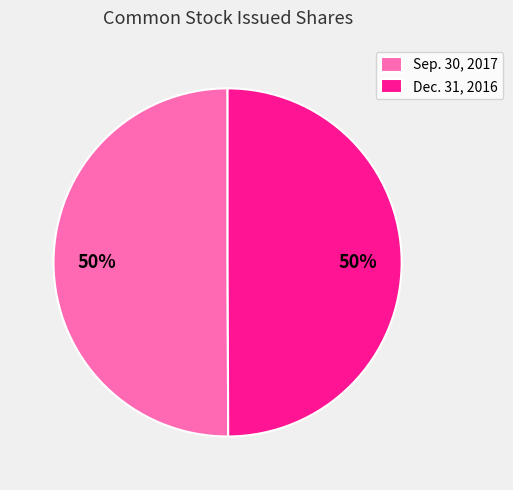

Do Dec. 31, 2016 and Sep. 30, 2017 together represent more than half of the pie?

Yes